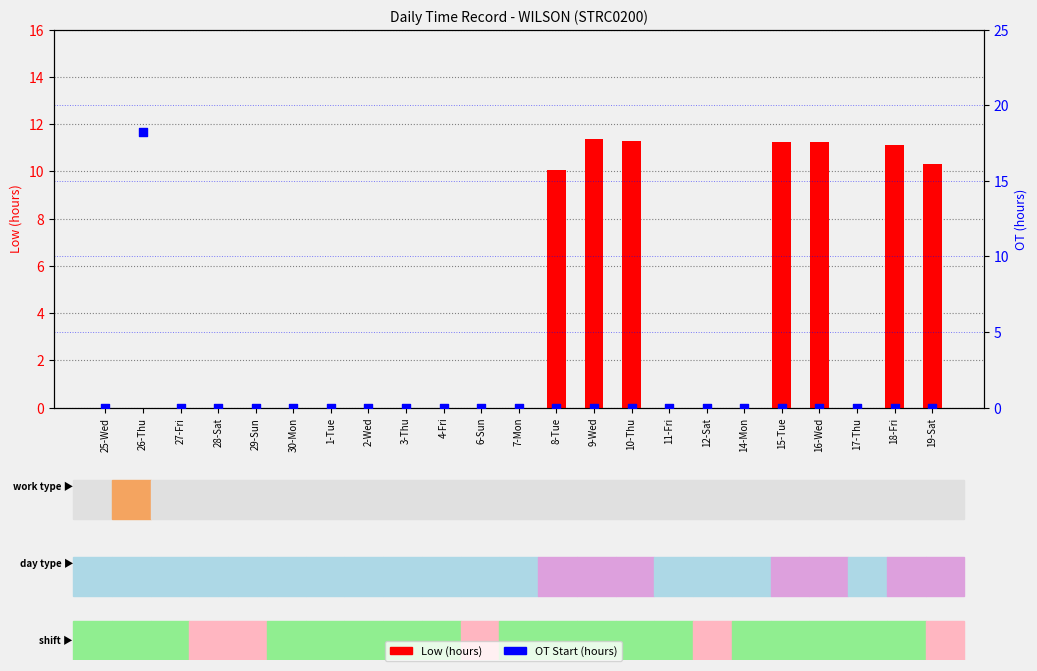

At how many categories does at least one series exceed 12?

1